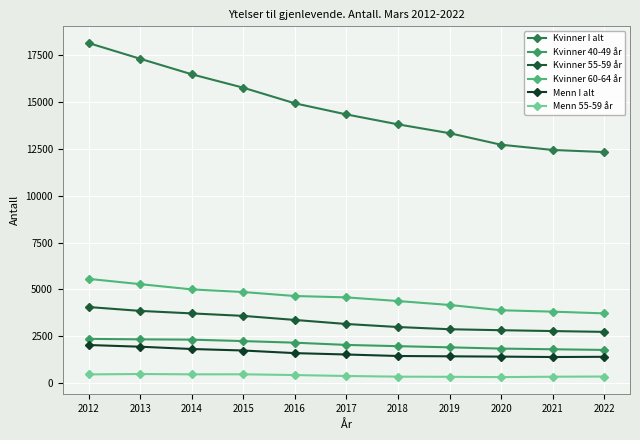

Which has a higher value, 2016 or 2019?

2016